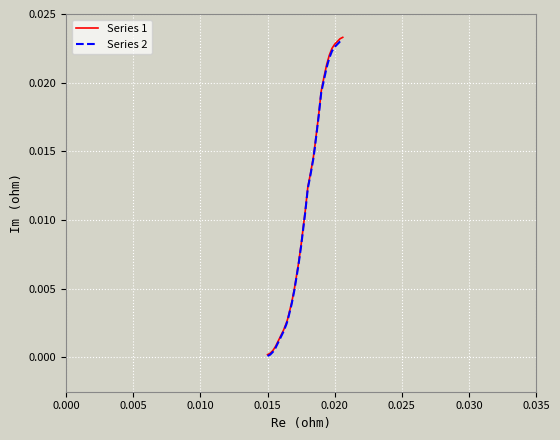

Which series has the largest range (max minus min)?

Series 1